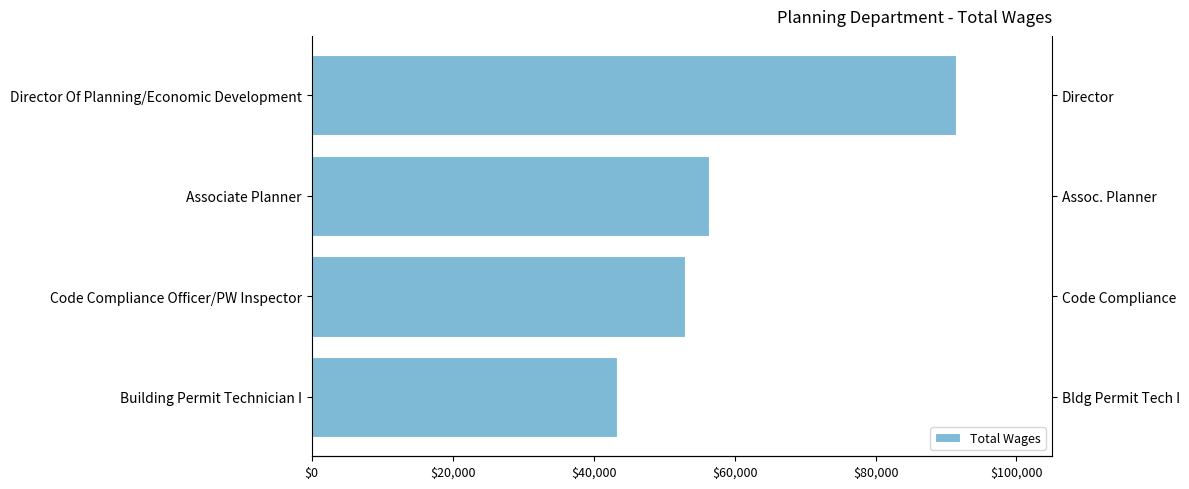

What position from the right is Code Compliance Officer/PW Inspector?

2